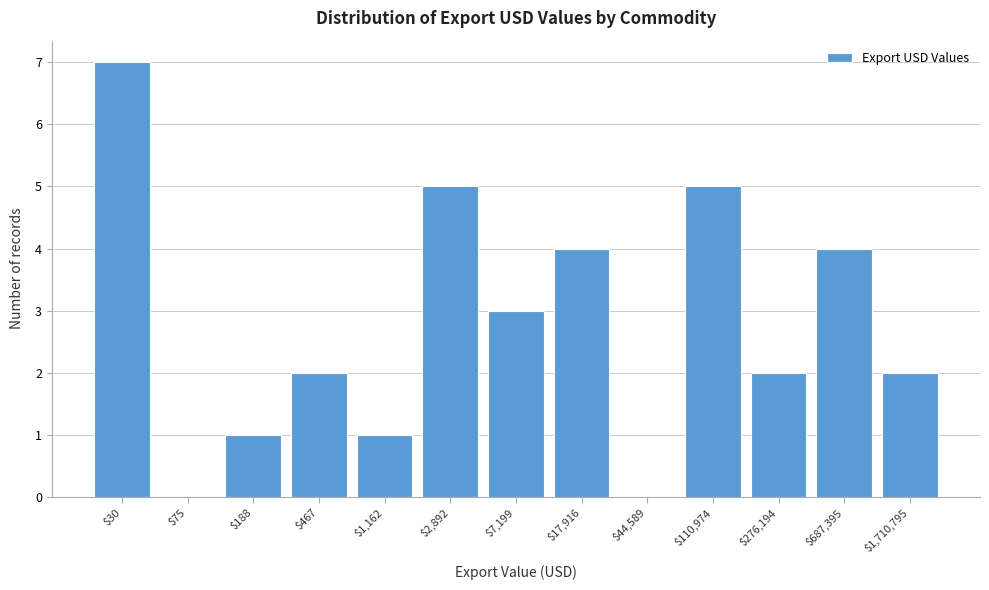

The value at $687,395 is 6. True or false?

False